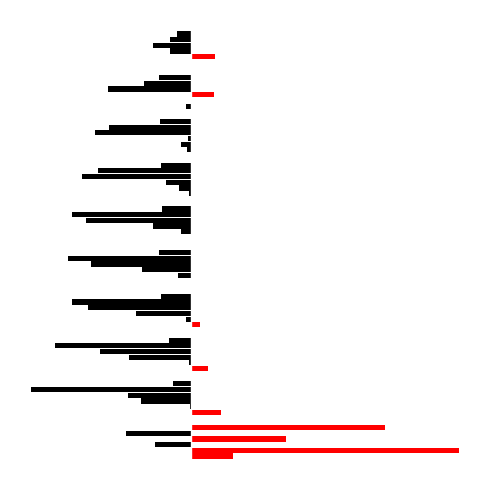

The Apr series shows 0.0 at −1. True or false?

True